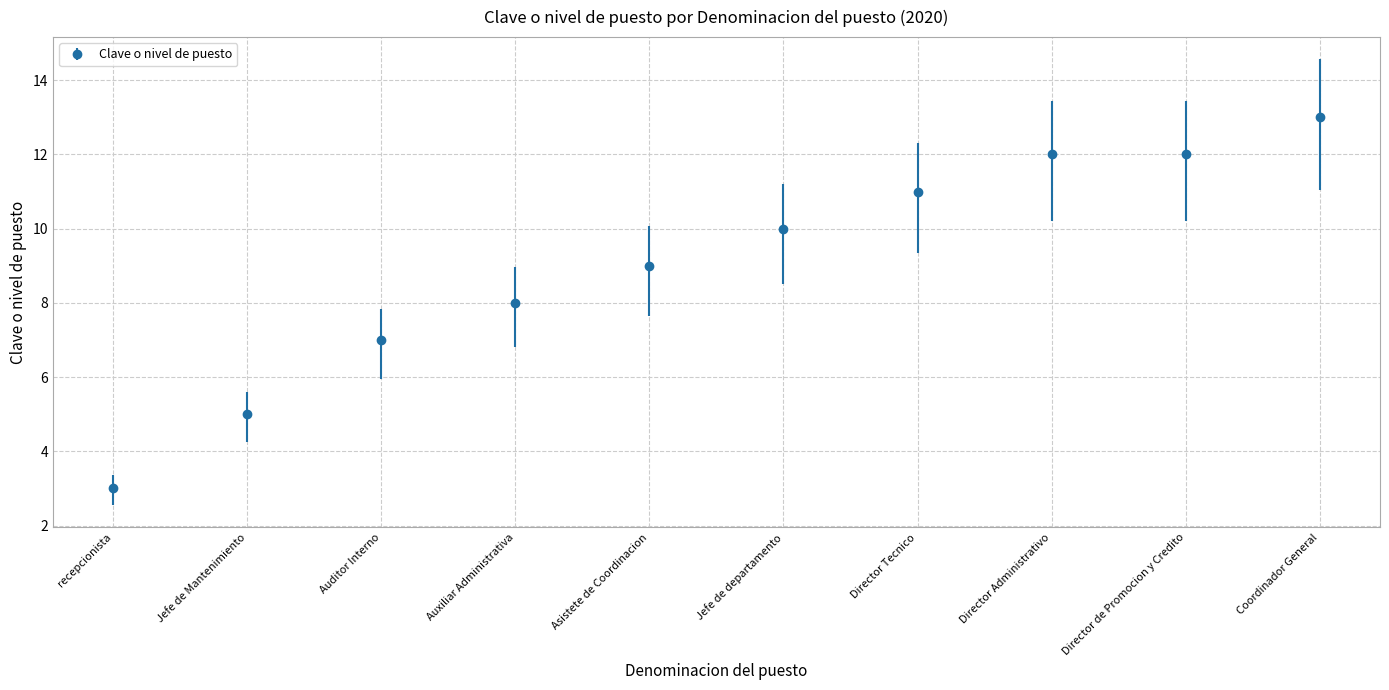

What is the sum of the values at Auditor Interno and recepcionista?

10